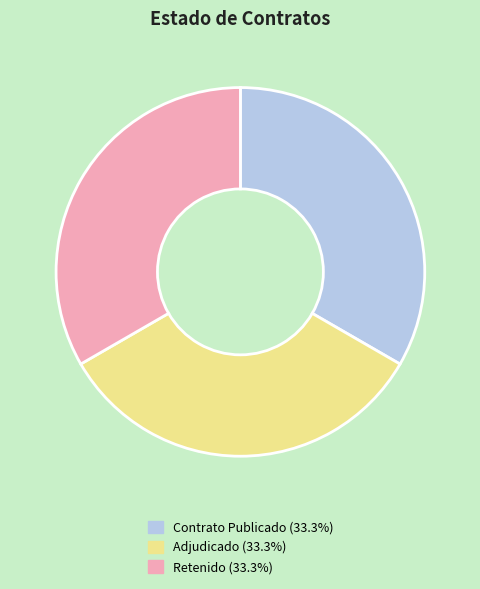

Is there any slice that represents more than half of the pie?

No